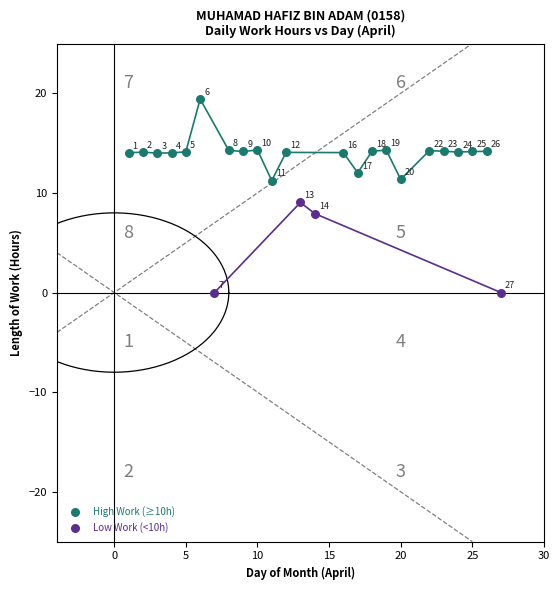

Which series has the widest spread of Y values?

Low Work (<10h)